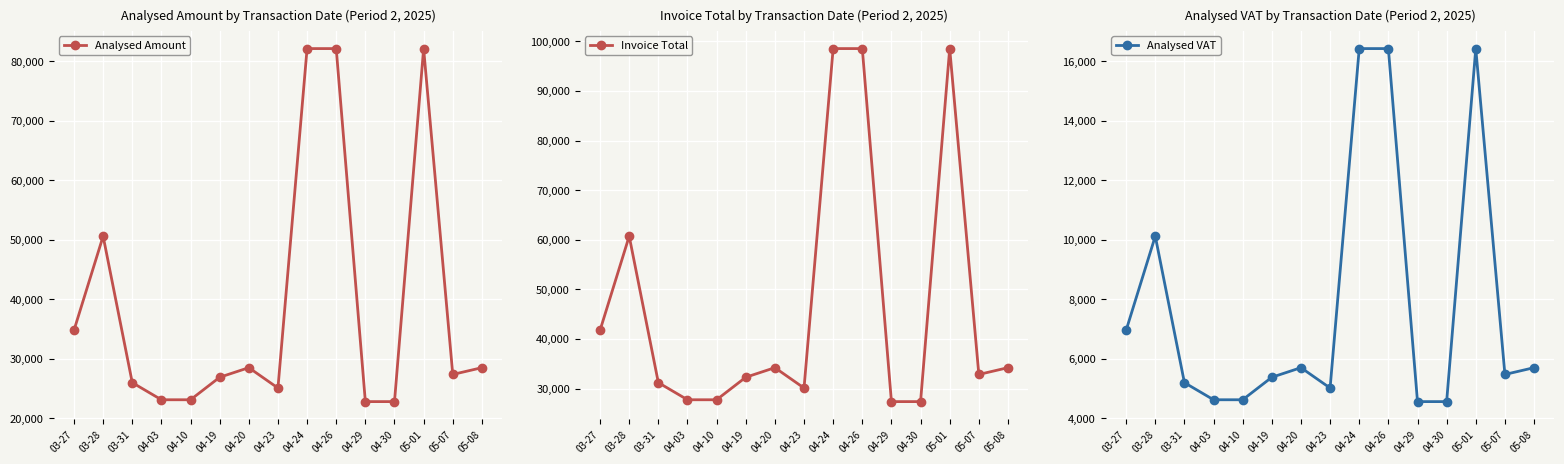

What is the difference between the maximum and minimum values in the Analysed VAT series?

11861.9